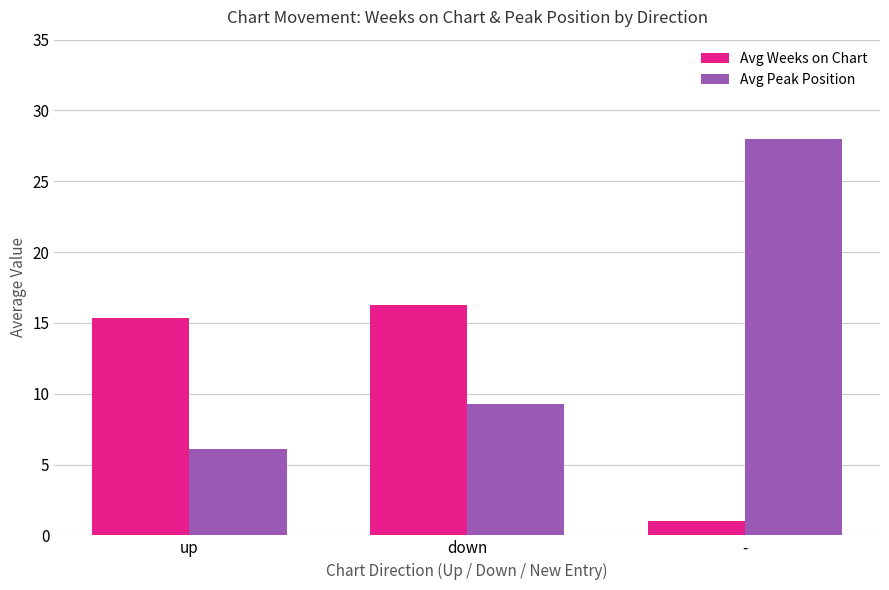

The value of Avg Weeks on Chart at down is 3.5. True or false?

False